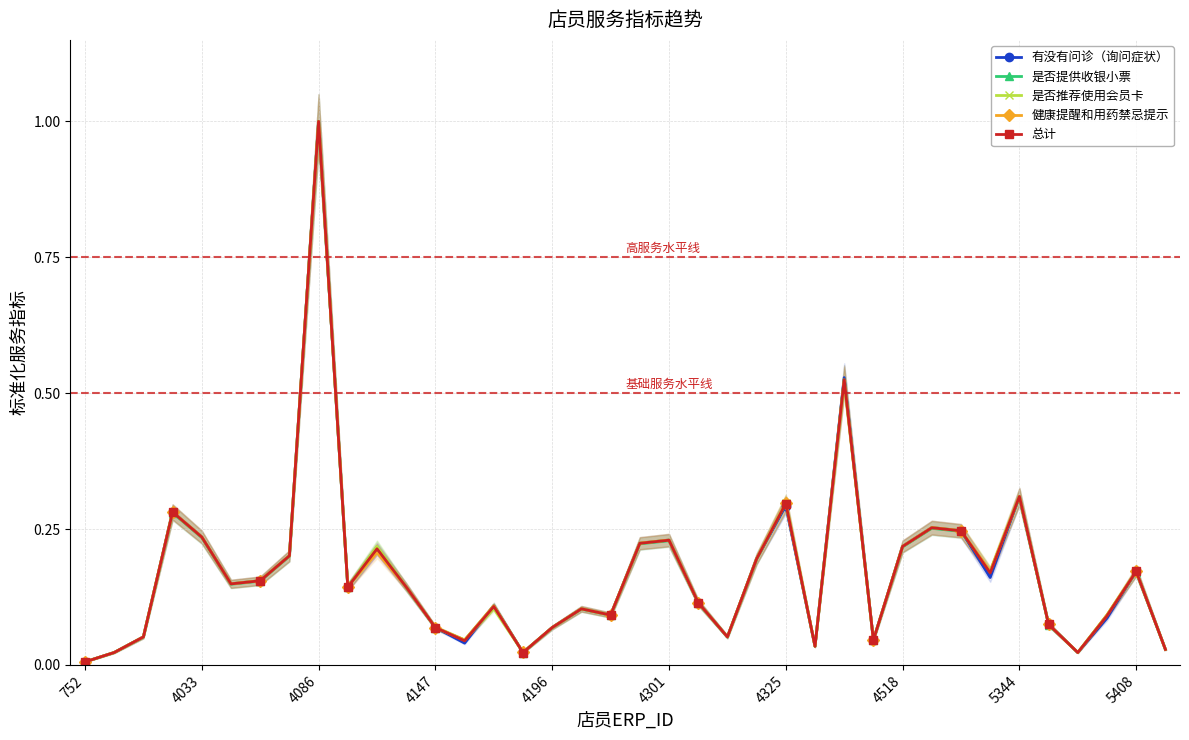

True or false: 是否提供收银小票 and 有没有问诊（询问症状） intersect in this chart.

True